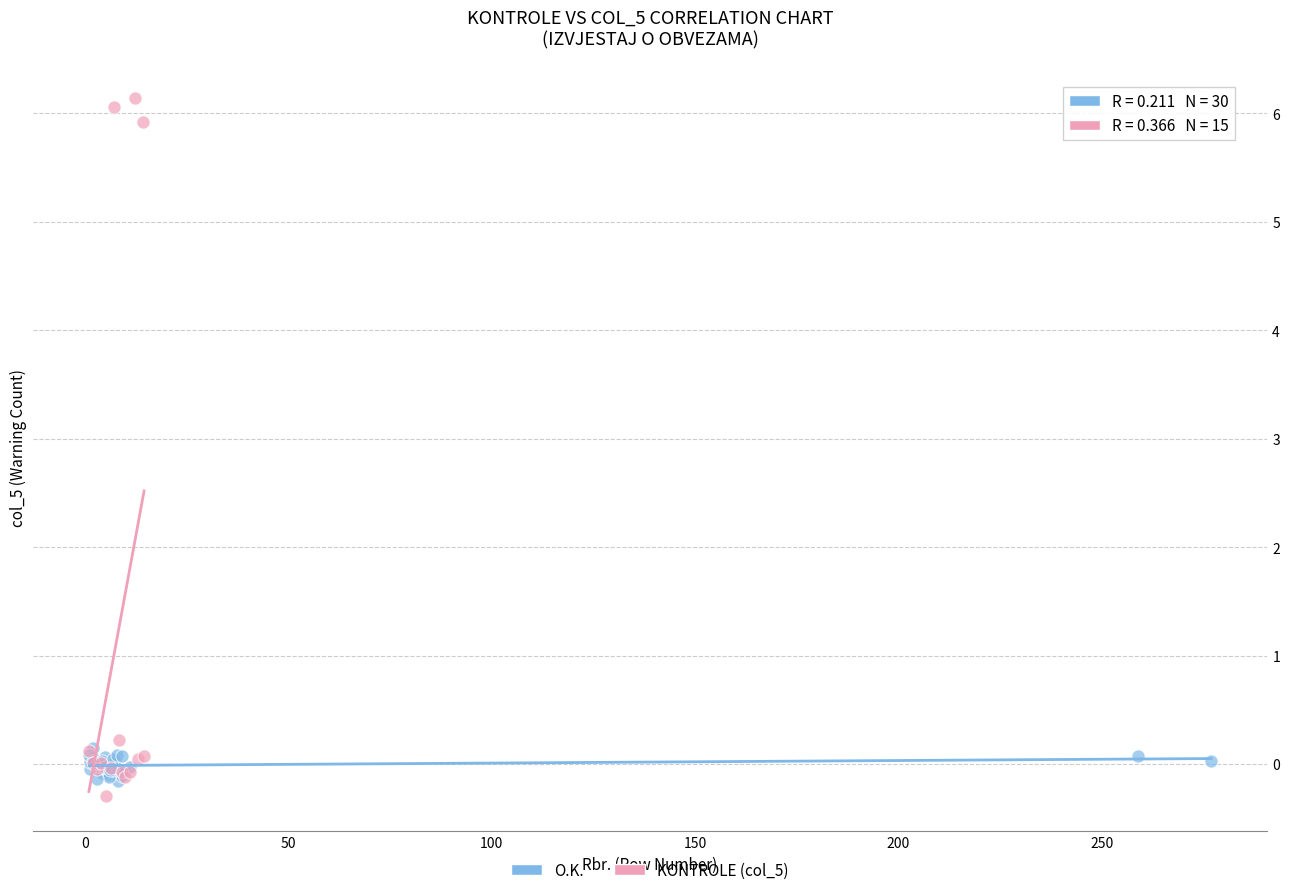

Which series has the widest spread of Y values?

KONTROLE (col_5)